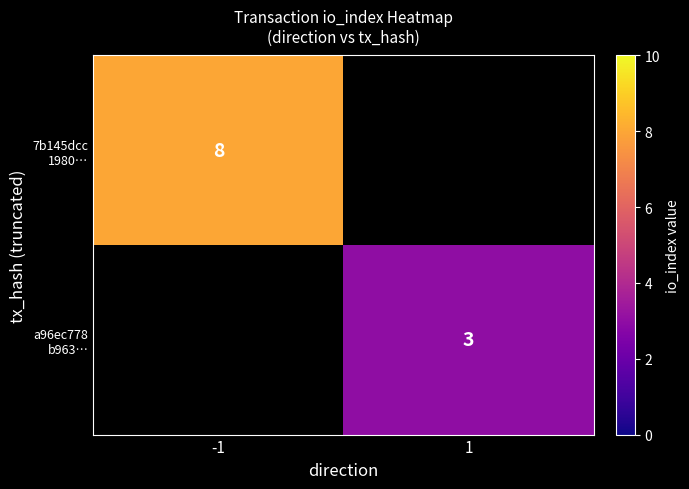

What is the maximum value shown in the chart?

8.0